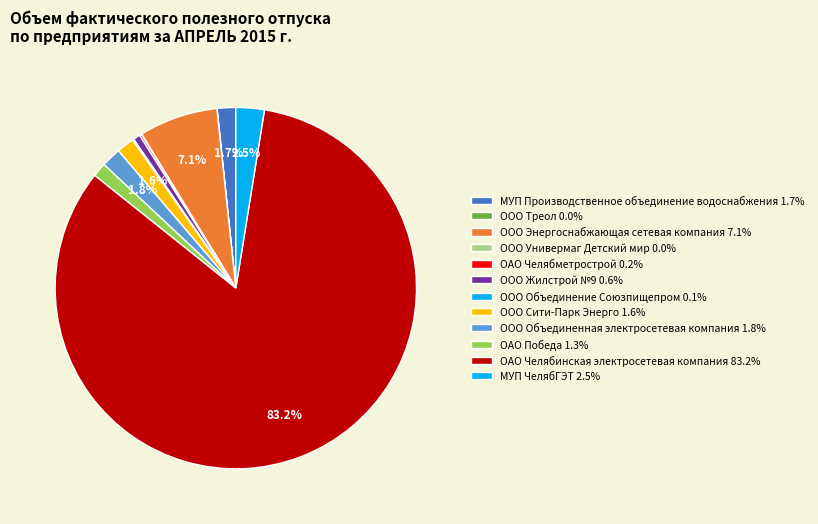

Does ООО Сити-Парк Энерго account for over 50% of the chart?

No